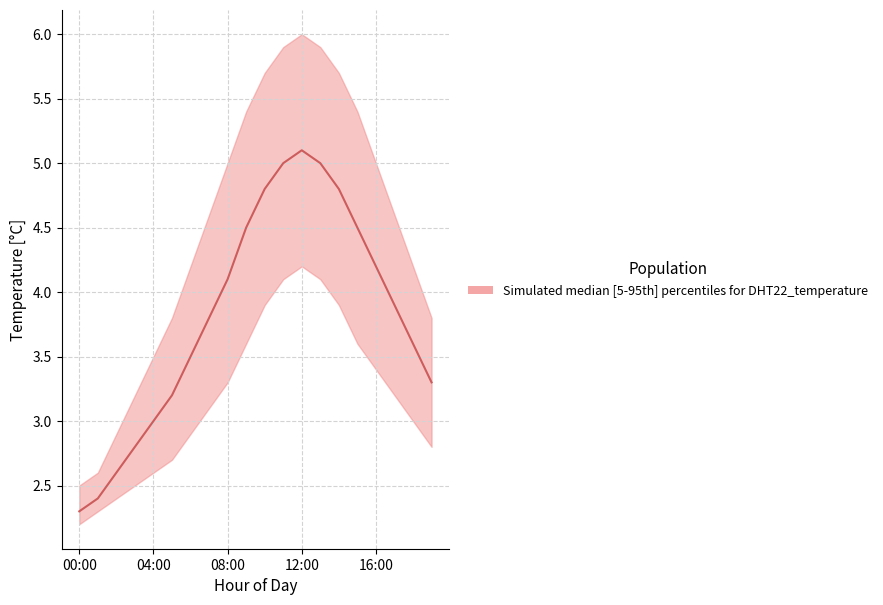

At which category is the sum across all series the highest?

12:00